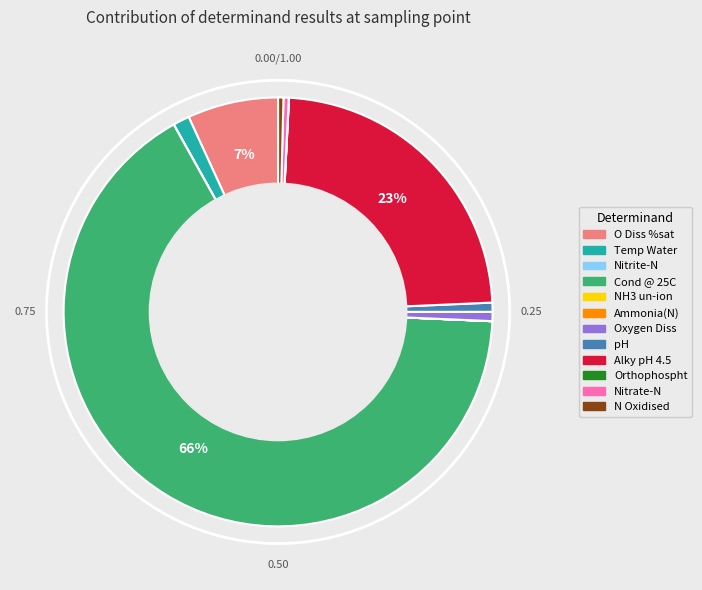

What is the majority slice?

Cond @ 25C